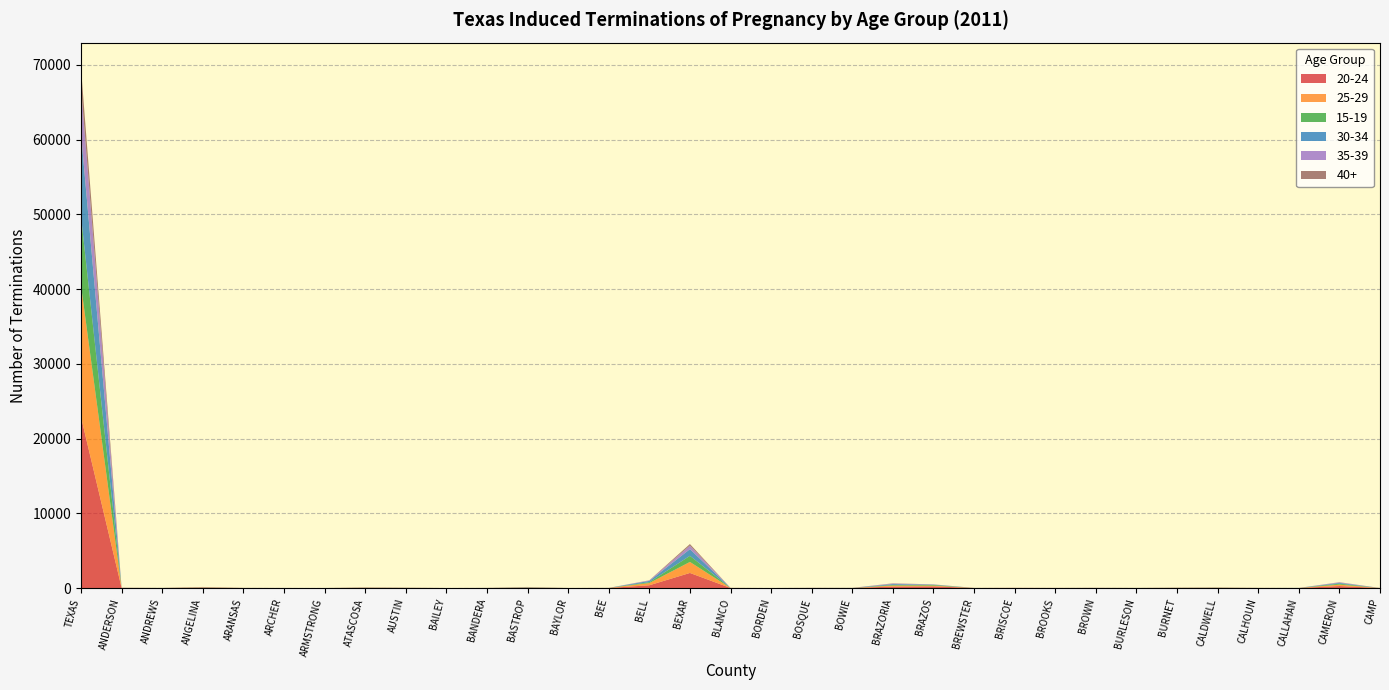

Reading left to right, transcribe all the data shown in this chart.

20-24: 22872	16	6	50	7	3	0	32	17	2	5	34	0	6	369	2017	7	0	10	6	193	221	8	13	6	11	4	16	26	8	4	264	2
25-29: 17604	8	2	41	3	1	0	17	11	1	4	32	4	5	297	1473	6	0	4	4	134	97	2	7	2	6	5	14	17	4	1	190	2
15-19: 9260	5	5	20	4	0	1	18	12	0	2	31	1	4	117	816	3	0	3	4	85	91	4	0	1	3	3	9	16	4	4	128	2
30-34: 11077	5	3	20	1	2	0	8	5	0	3	22	0	2	169	894	1	0	5	4	116	43	1	3	1	5	3	8	11	2	4	106	1
35-39: 6248	3	1	8	0	2	0	7	5	0	1	18	0	3	65	479	1	0	4	3	70	26	0	1	1	3	0	4	3	1	3	69	2
40+: 2446	1	0	5	2	0	0	1	0	0	2	7	1	0	16	207	2	0	0	1	31	12	0	1	3	0	1	3	3	2	0	22	0